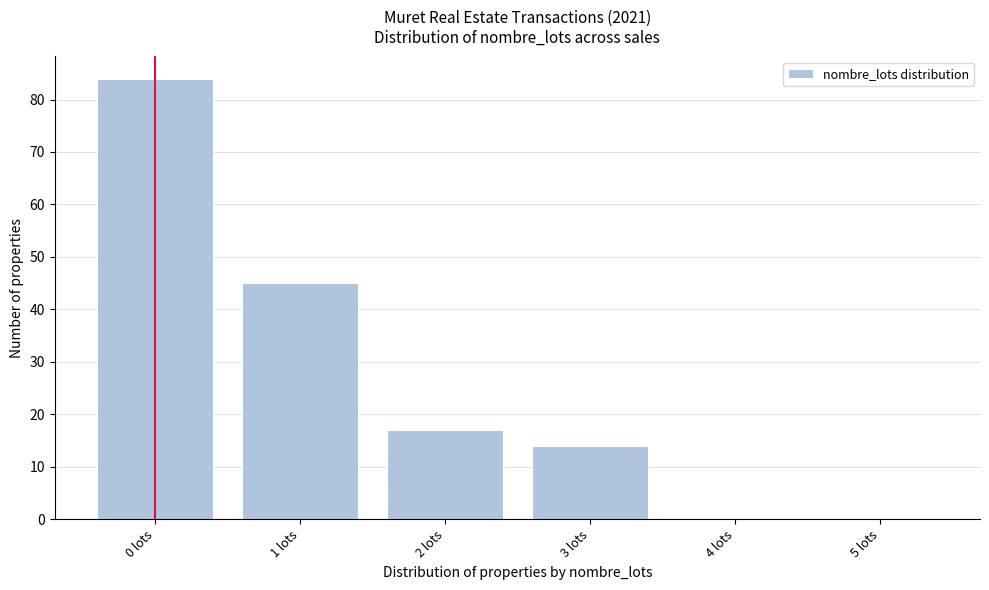

Reading left to right, list all the values displayed in this chart.

0 lots=84	1 lots=45	2 lots=17	3 lots=14	4 lots=0	5 lots=0